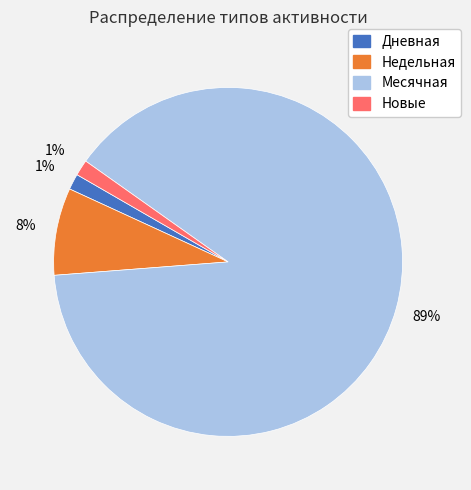

To the nearest percent, what is the average slice percentage?

25%